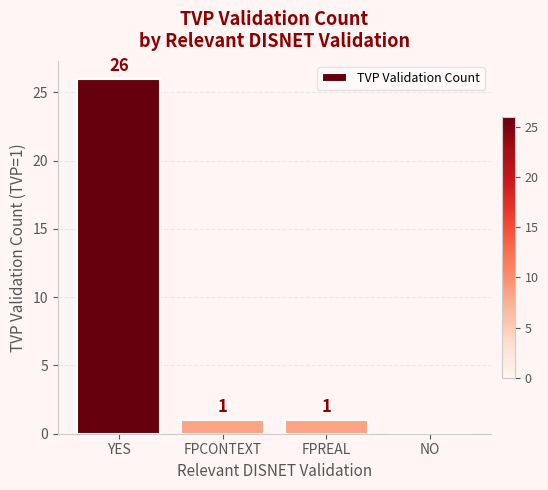

Reading left to right, list all the values displayed in this chart.

YES=26	FPCONTEXT=1	FPREAL=1	NO=0